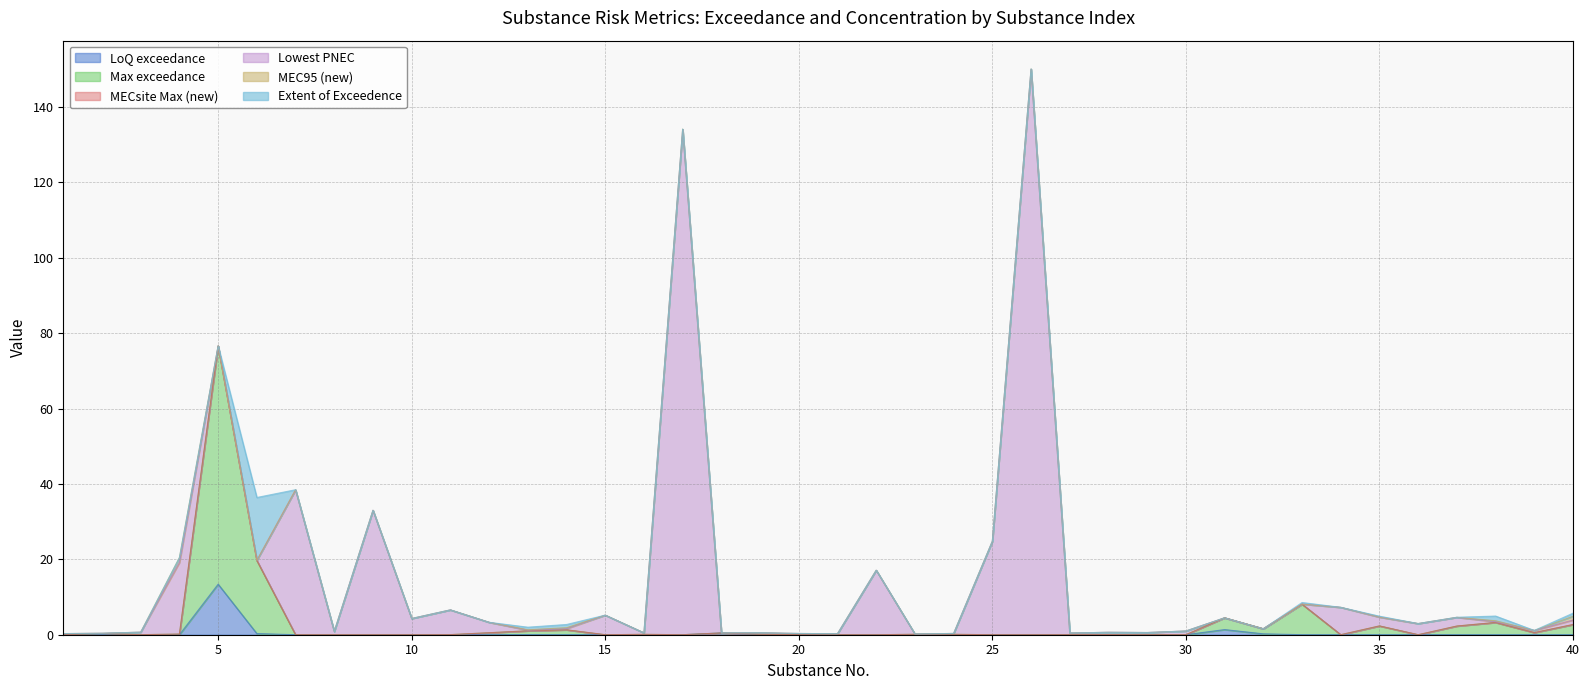

True or false: Extent of Exceedence has a value of 5.2 at 24.

False